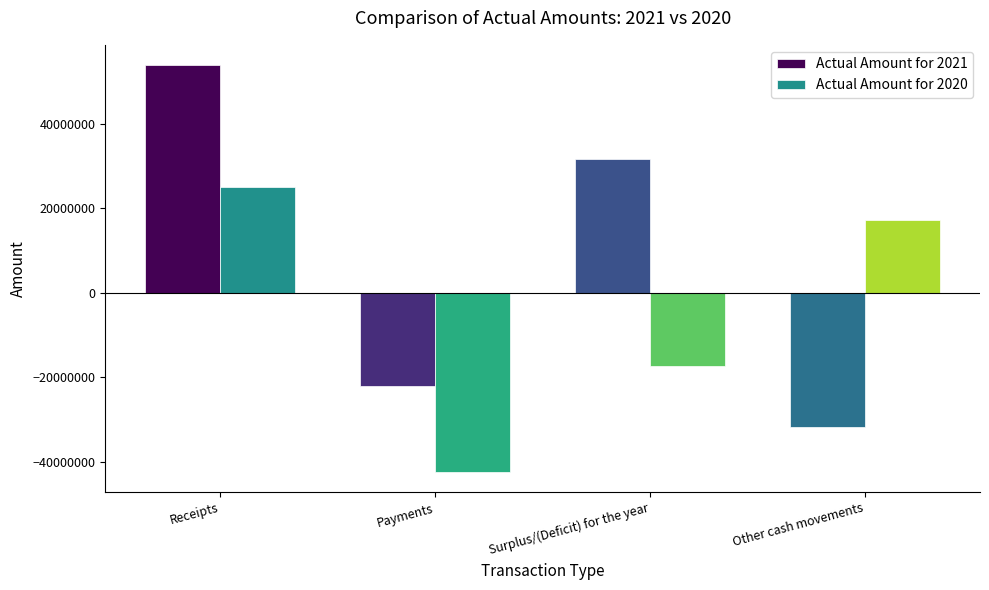

What is the label of the 1st bar from the left?

Receipts